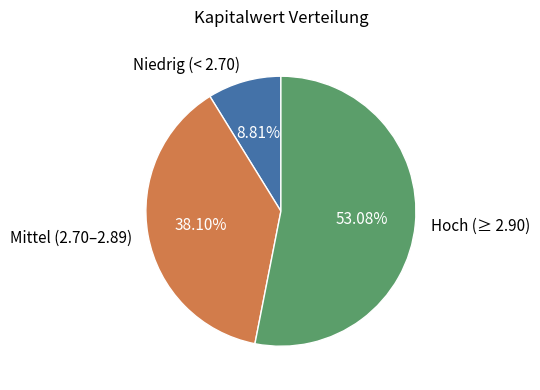

Does Hoch (≥ 2.90) account for over 50% of the chart?

Yes